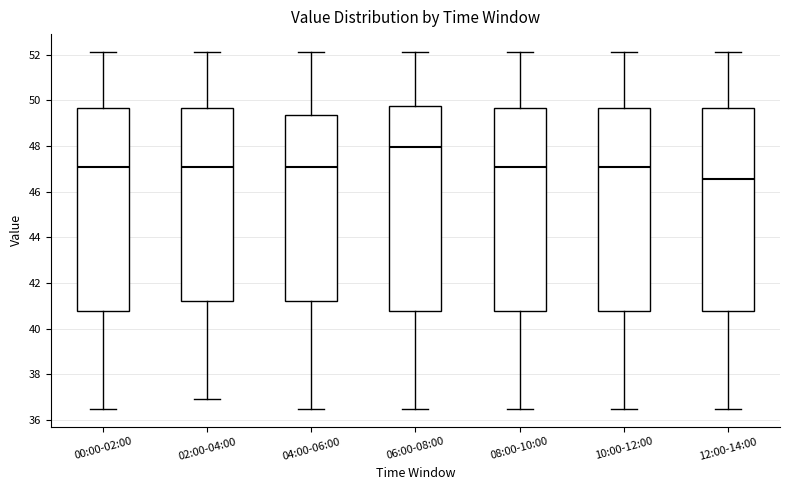

Where is the lower edge of the box for 12:00-14:00 on the y-axis? The values are not printed on the chart, so give them approximately, as read against the axis.

40.8